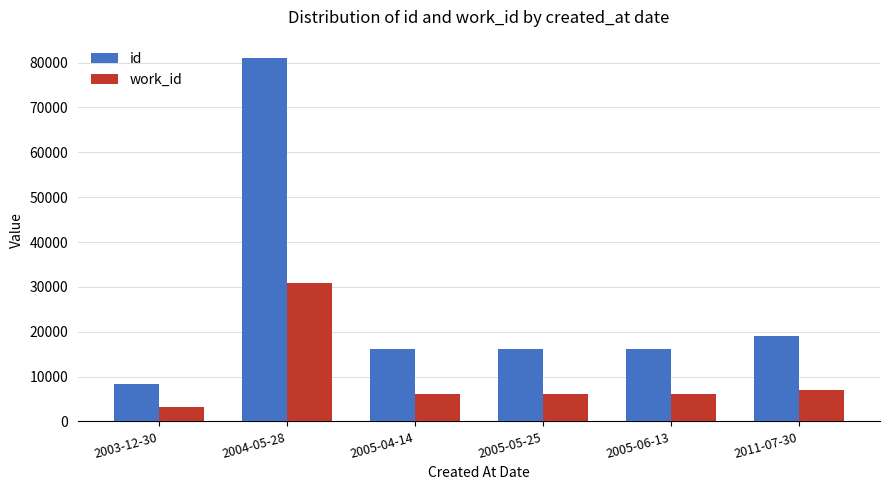

Which category has the highest value in the id series?

2004-05-28